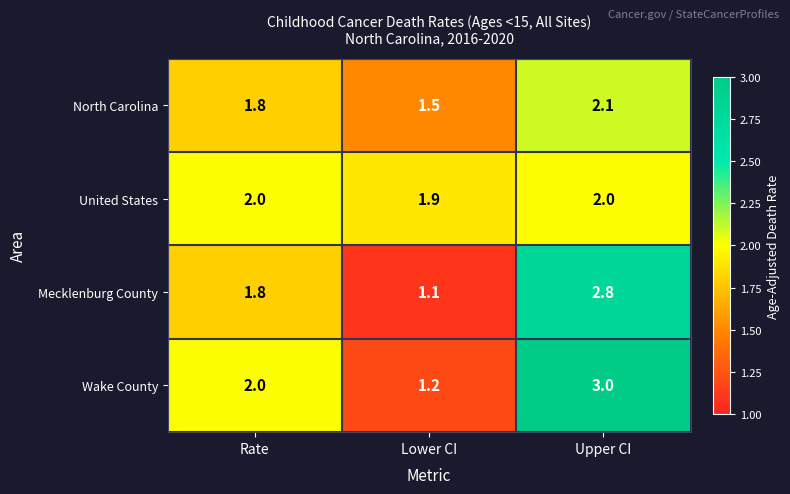

Is the value of United States at Lower CI greater than the value of North Carolina at Upper CI?

No